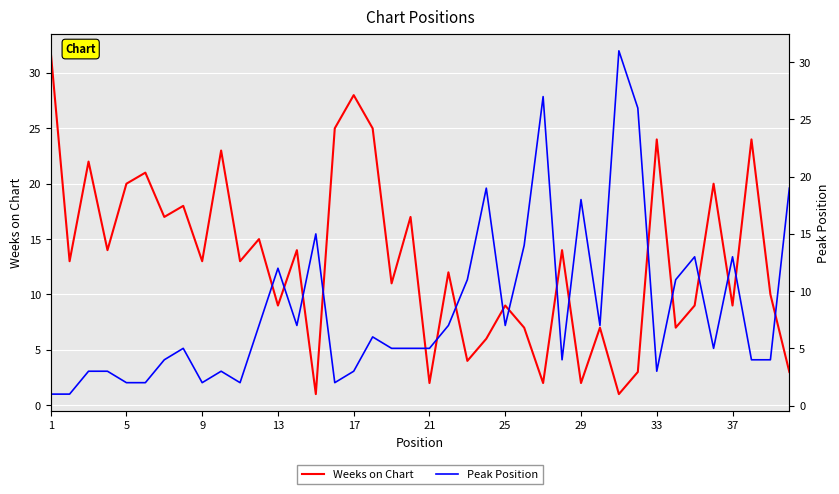

At how many categories does at least one series exceed 6?

39